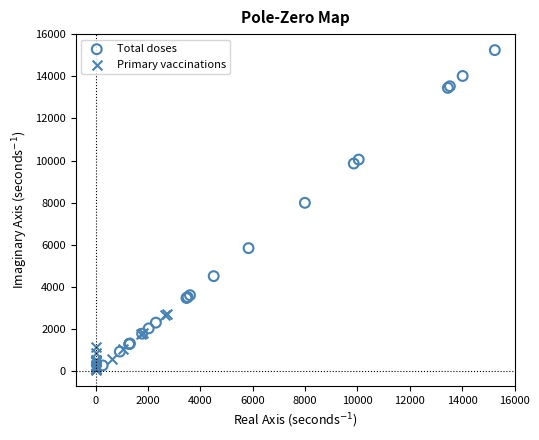

Which series has the widest spread of Y values?

Total doses